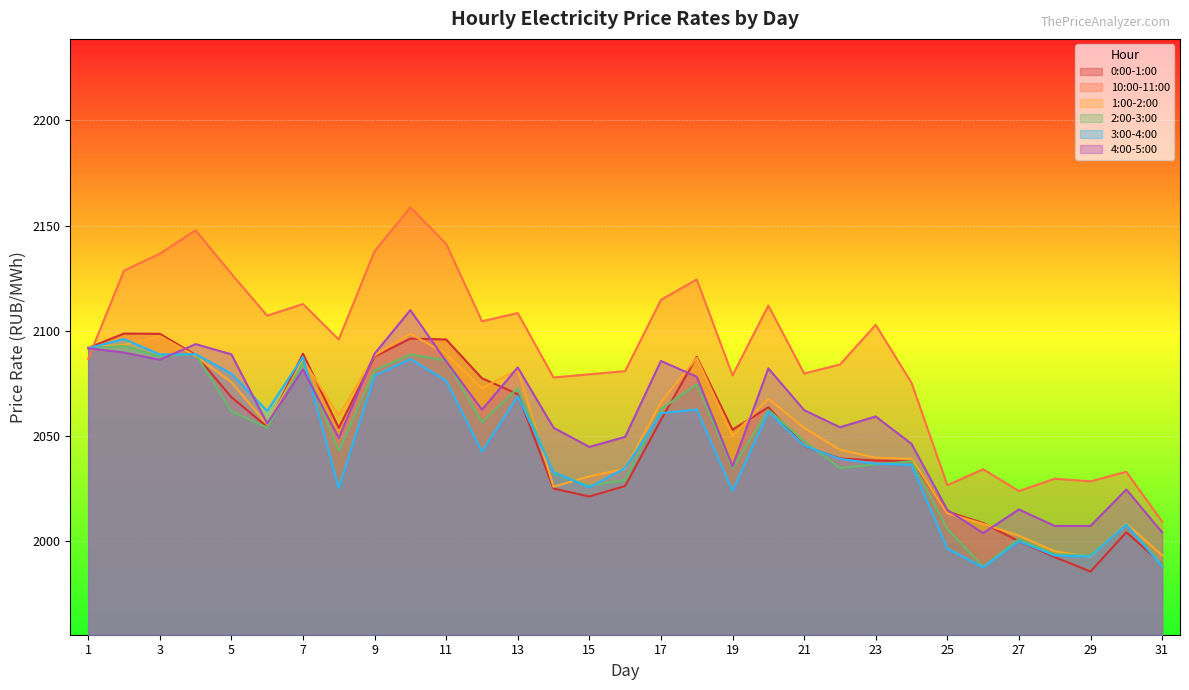

Reading left to right, transcribe all the data shown in this chart.

0:00-1:00: 2091.9	2098.7	2098.6	2088.6	2068.5	2054.3	2089.1	2053.9	2087.8	2096.3	2095.9	2077.5	2069.9	2025.1	2021.3	2026.3	2057.7	2087.7	2053.1	2063.7	2045.2	2039.4	2038.4	2038.0	2014.1	2008.7	2000.0	1992.5	1985.6	2004.3	1989.2
10:00-11:00: 2086.7	2128.6	2136.7	2147.8	2127.1	2107.2	2112.7	2095.9	2137.8	2158.7	2141.3	2104.6	2108.4	2077.8	2079.3	2080.9	2114.7	2124.4	2078.8	2112.0	2079.8	2084.0	2102.8	2075.3	2026.7	2034.2	2023.9	2029.8	2028.5	2033.0	2009.4
1:00-2:00: 2092.2	2093.3	2097.6	2088.0	2075.6	2055.5	2086.1	2059.9	2088.3	2098.7	2088.9	2072.8	2081.5	2025.9	2030.8	2034.4	2066.0	2087.1	2050.2	2067.7	2053.9	2043.5	2039.7	2039.2	2013.4	2008.3	2002.7	1995.3	1992.6	2008.4	1993.4
2:00-3:00: 2091.8	2092.8	2087.8	2089.0	2061.8	2054.0	2085.1	2043.0	2081.3	2088.8	2085.9	2056.6	2072.8	2032.3	2026.4	2029.1	2062.8	2074.7	2034.8	2062.4	2047.7	2034.8	2036.5	2038.1	2006.0	1987.9	2001.2	1994.0	1993.2	2008.0	1988.9
3:00-4:00: 2091.7	2096.1	2088.8	2088.9	2079.7	2062.0	2087.6	2025.4	2078.6	2086.6	2076.3	2042.7	2069.0	2032.9	2025.6	2034.8	2060.9	2062.6	2024.0	2061.6	2045.4	2039.2	2036.9	2036.4	1996.6	1987.6	2000.0	1993.2	1992.8	2008.0	1988.2
4:00-5:00: 2091.8	2089.7	2086.2	2093.7	2088.8	2056.0	2081.7	2049.1	2089.1	2109.9	2085.6	2062.6	2082.6	2053.9	2044.8	2049.6	2085.7	2078.2	2035.7	2082.2	2062.3	2054.2	2059.3	2046.3	2014.9	2003.9	2015.2	2007.3	2007.3	2024.6	2004.3